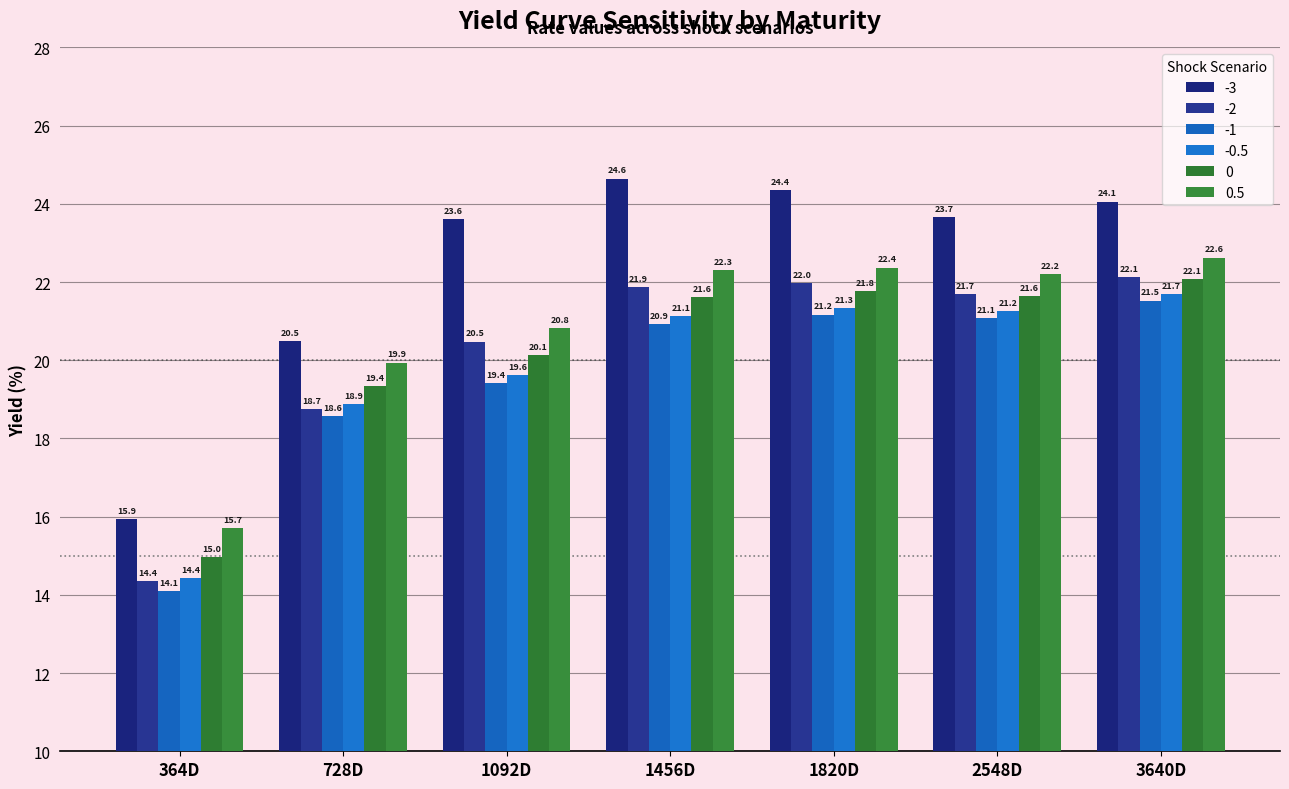

At how many categories does at least one series exceed 23?

5